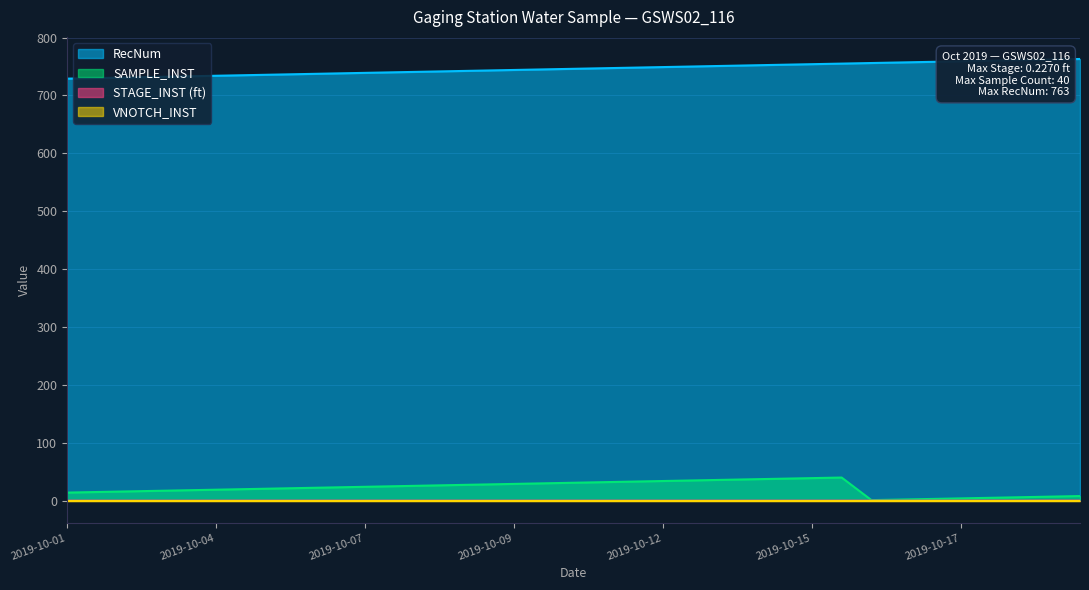

Is the value of RecNum at 2019-10-07 greater than the value of SAMPLE_INST at 2019-10-04?

Yes